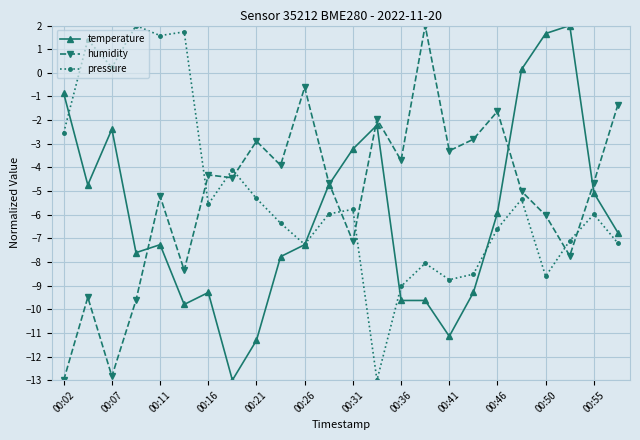

After their last crossing, which series has the higher values: pressure or humidity?

humidity